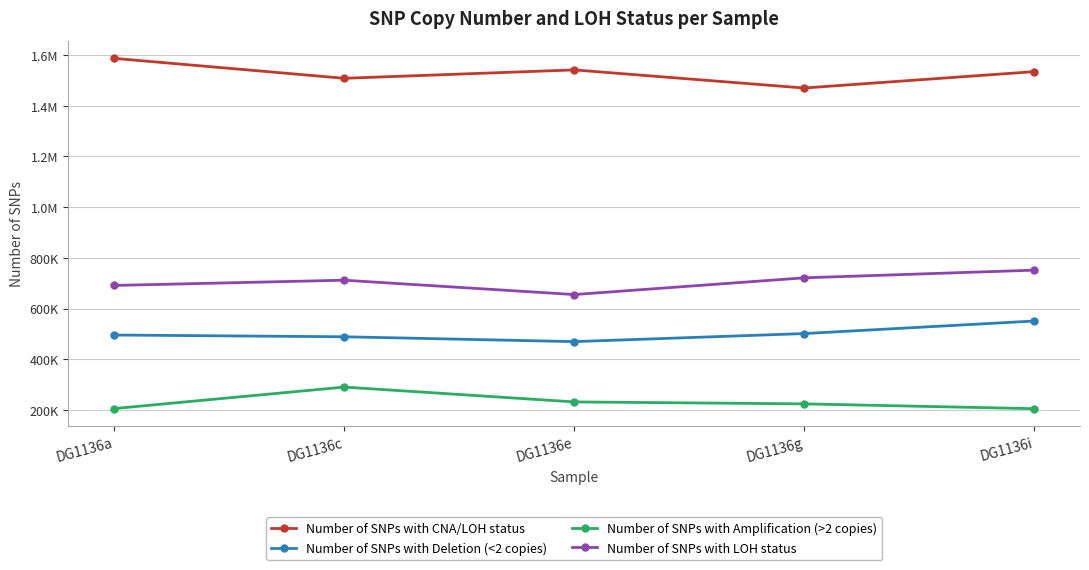

True or false: Number of SNPs with CNA/LOH status and Number of SNPs with Deletion (<2 copies) intersect in this chart.

False